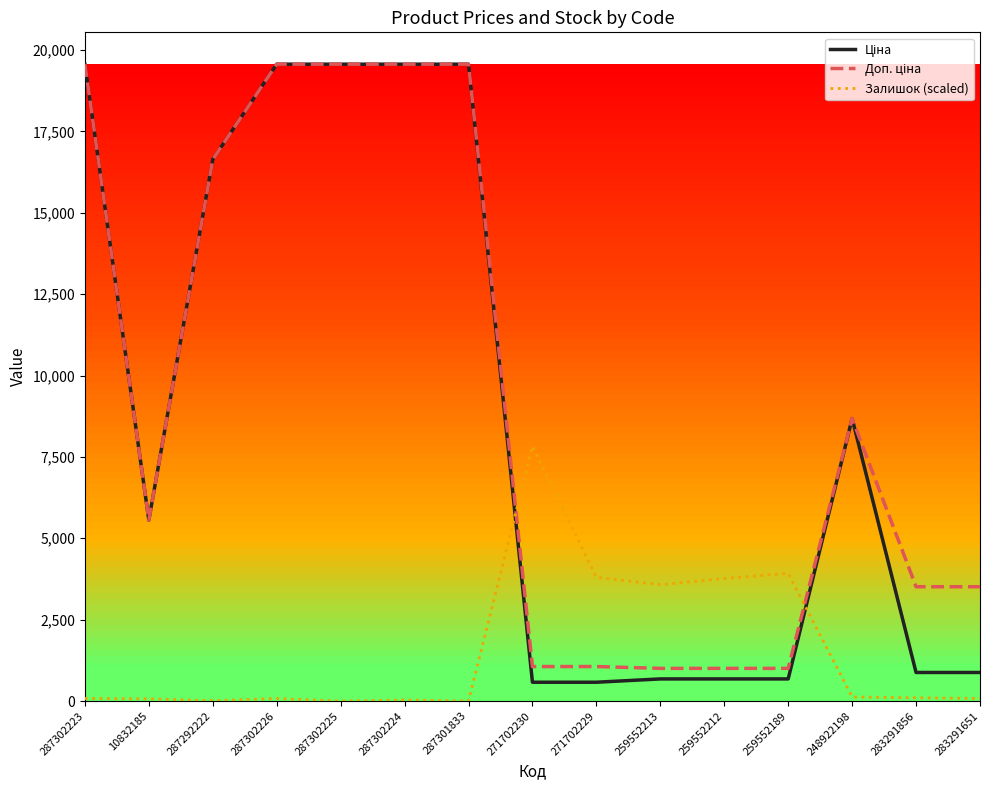

What is the total value across all series at 259552213?

5258.6